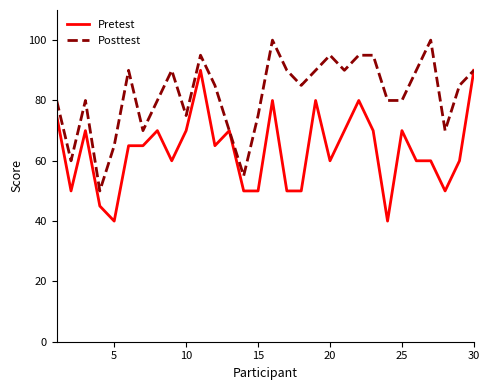

What are all the series names shown in the legend?

Pretest, Posttest